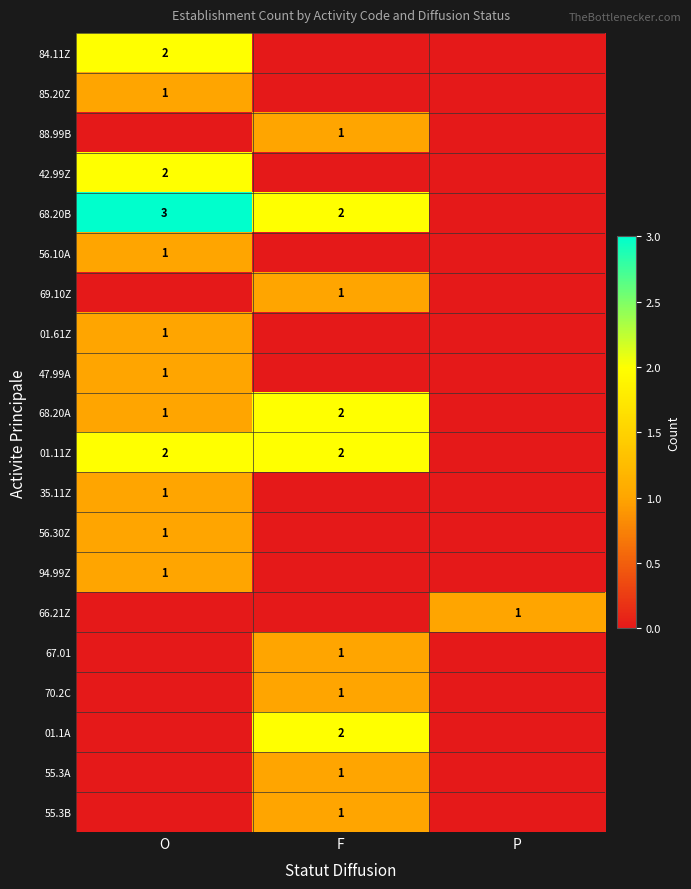

What is the maximum value shown in the chart?

3